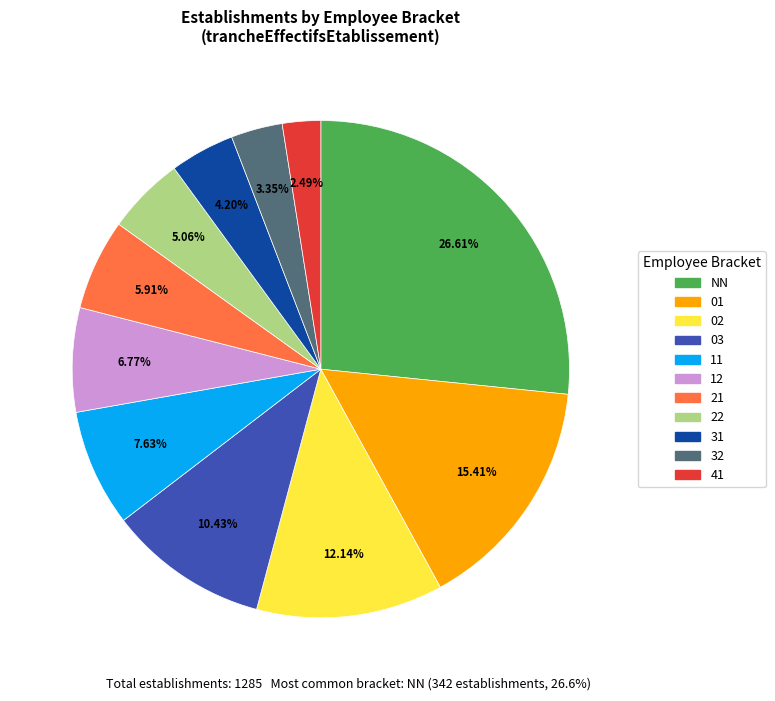

How many slices are in this pie chart?

11